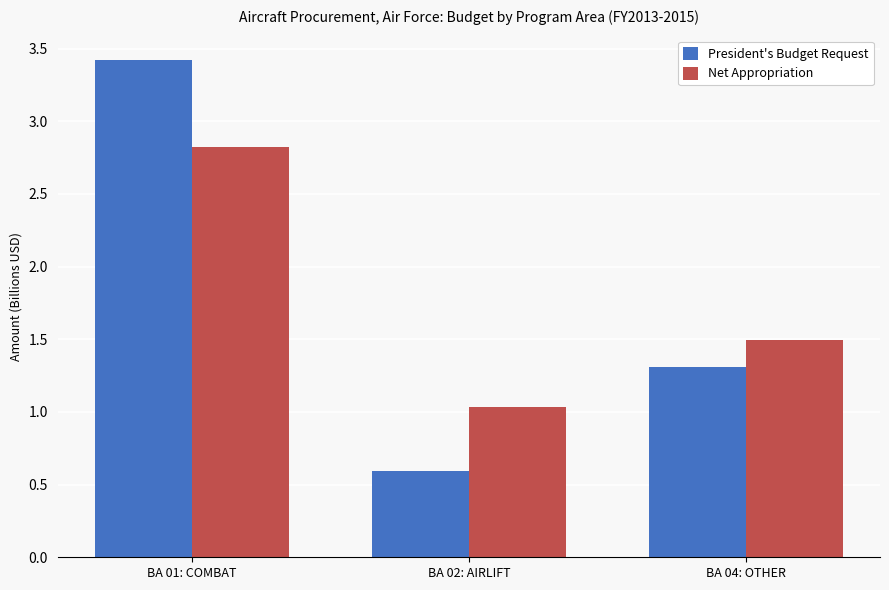

Reading left to right, list all the values displayed in this chart.

President's Budget Request: 3.4	0.6	1.3
Net Appropriation: 2.8	1.0	1.5